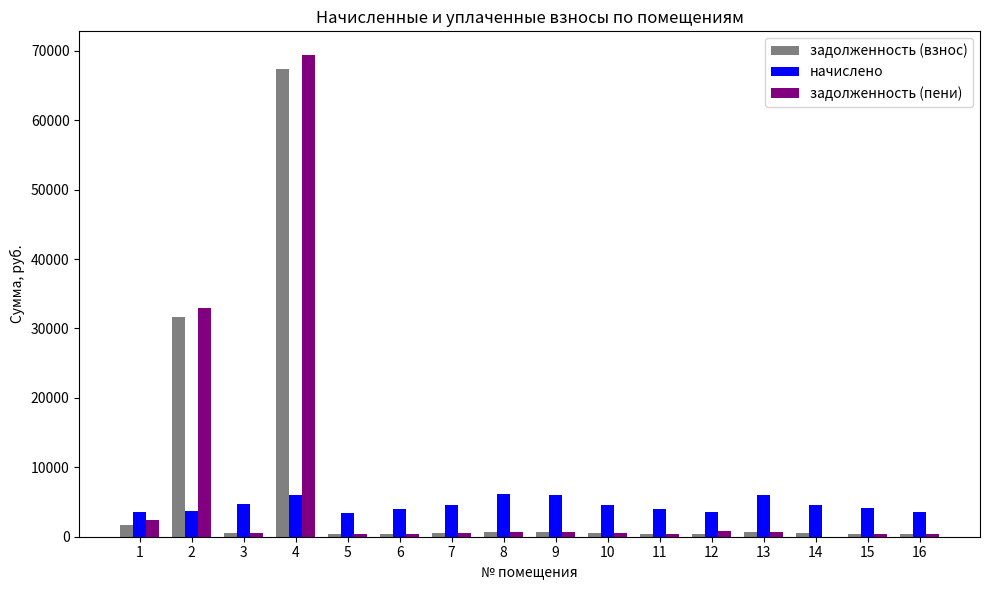

At which category is the sum across all series the highest?

4